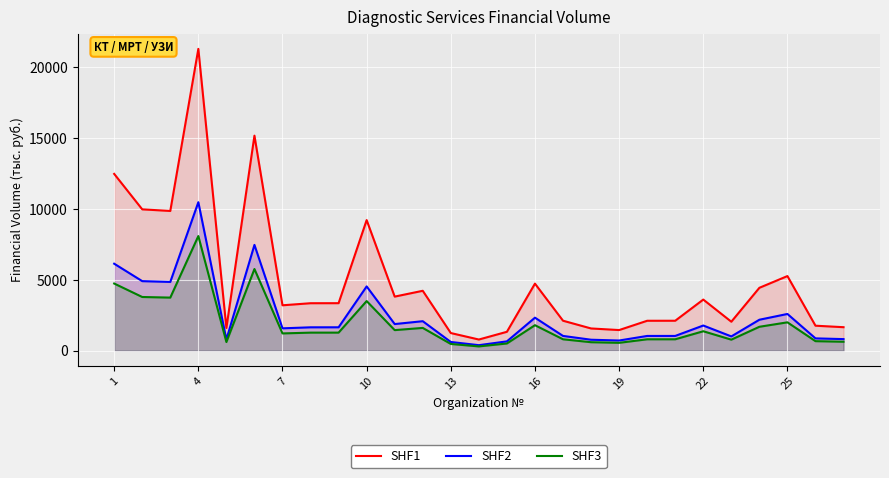

What is the difference between the SHF1 values at 19 and 16?

3273.1